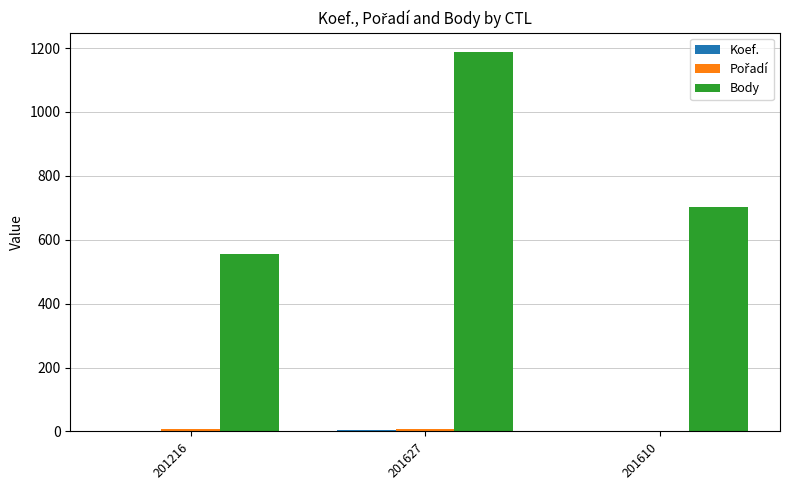

The Body series shows 160 at 201216. True or false?

False